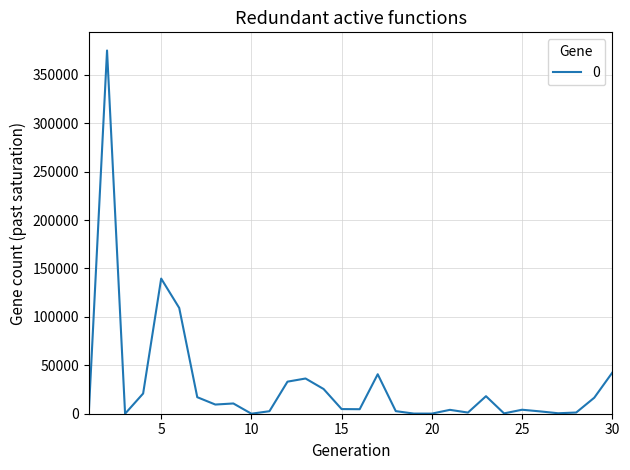

What is the greatest value displayed?

375041.0